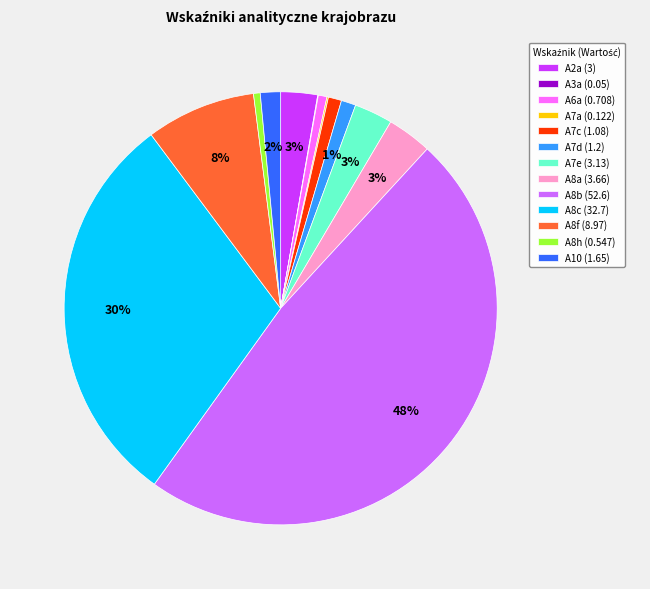

To the nearest percent, what is the difference between the largest and smallest slice percentages?

48%